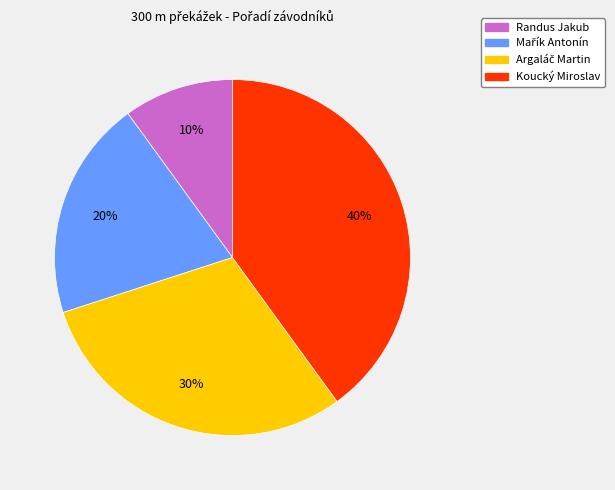

Count the number of slices in the pie.

4